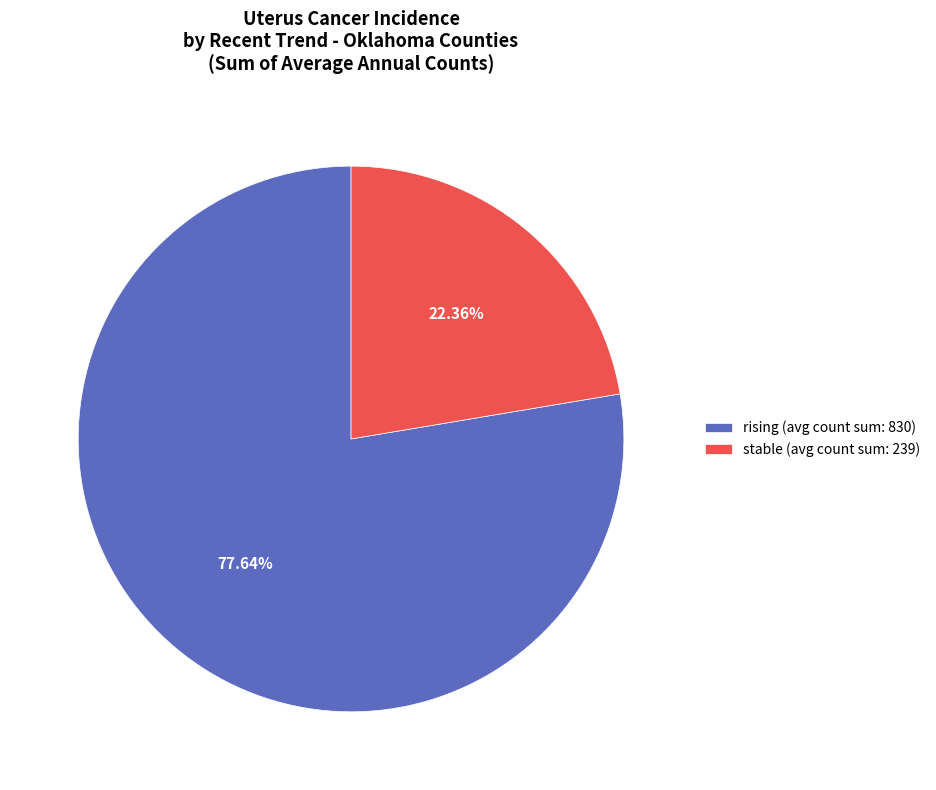

Is rising (avg count sum: 830) the majority of the pie?

Yes